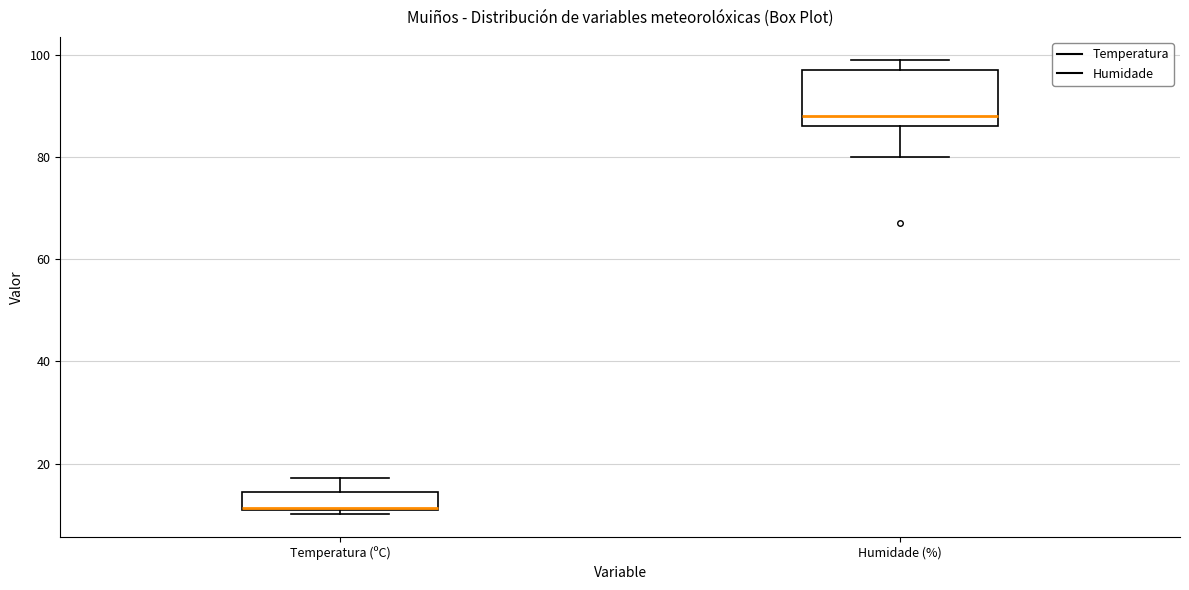

Which box's median line is the highest?

Humidade (%)